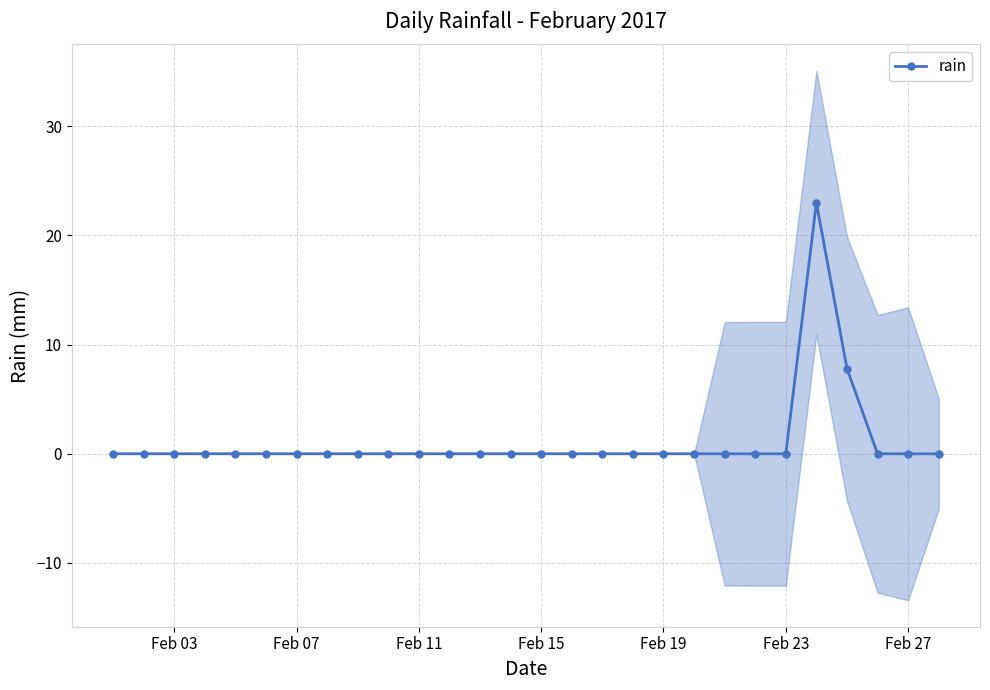

Does the chart display data point markers on the line(s)?

Yes